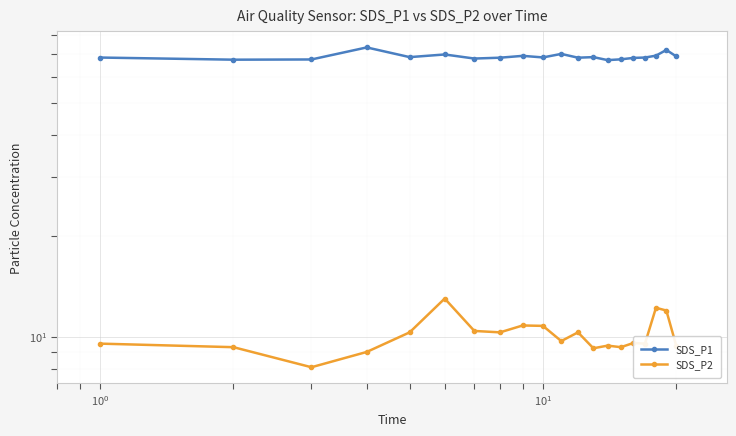

Rank the series by their average value, from highest to lowest.

SDS_P1, SDS_P2